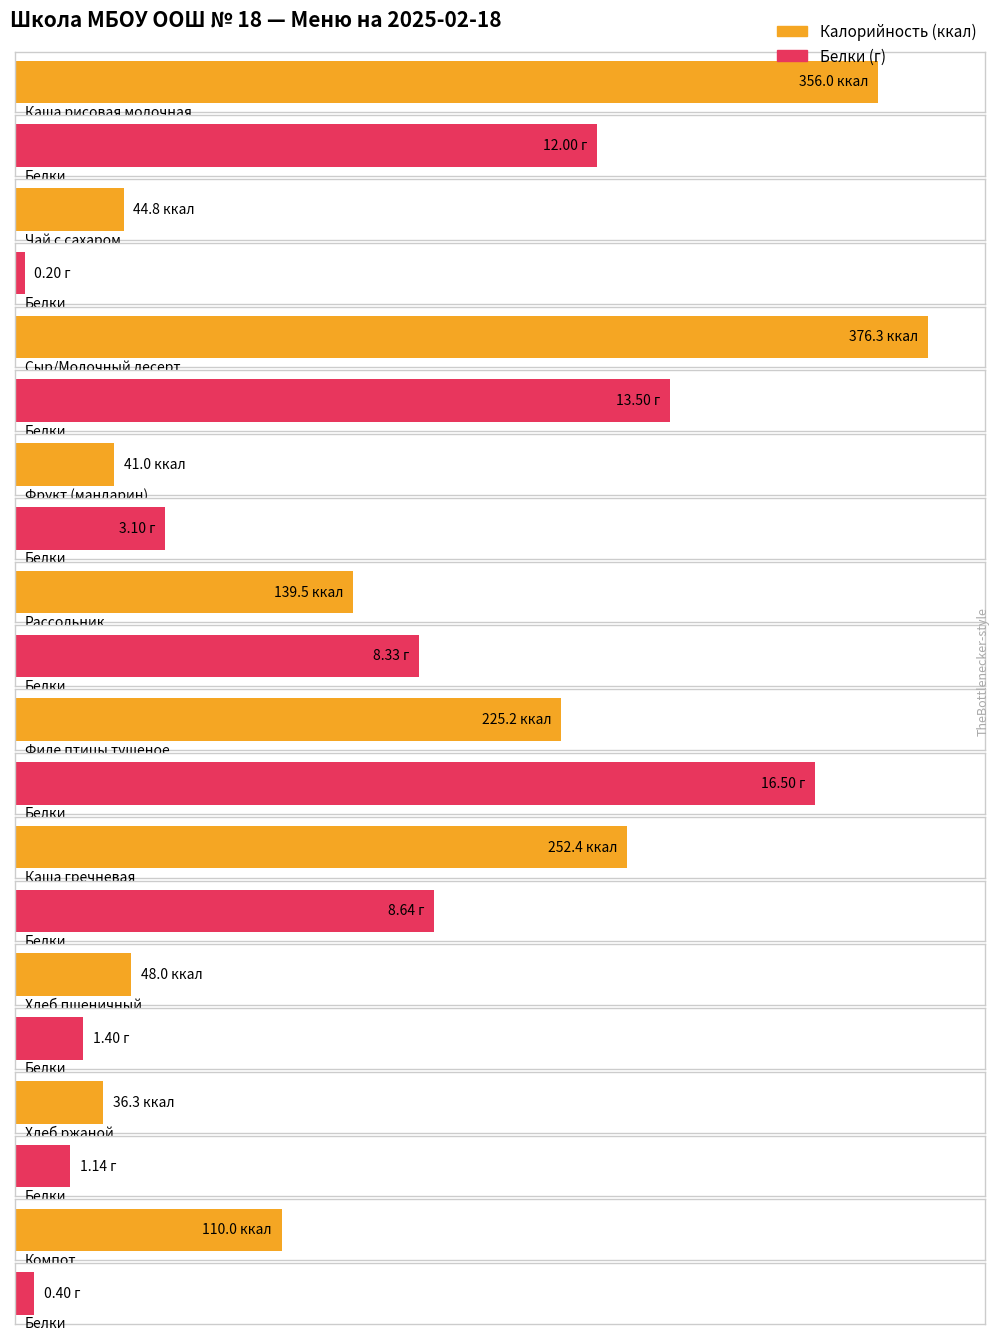

Is it true that Калорийность equals 48.0 at Хлеб пшеничный?

True